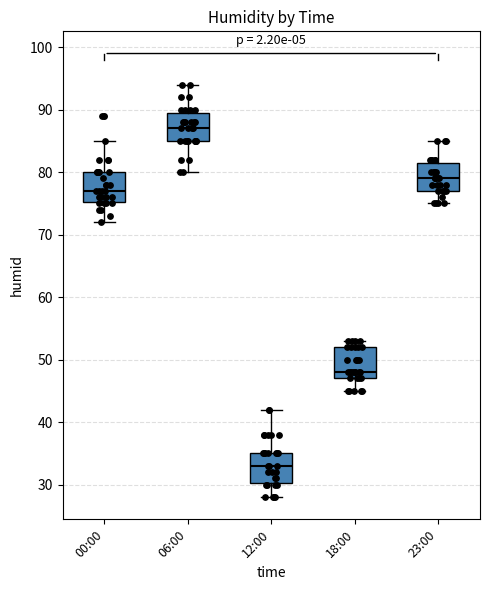

Where does the median line of the box for 18:00 sit on the y-axis? The values are not printed on the chart, so give them approximately, as read against the axis.

48